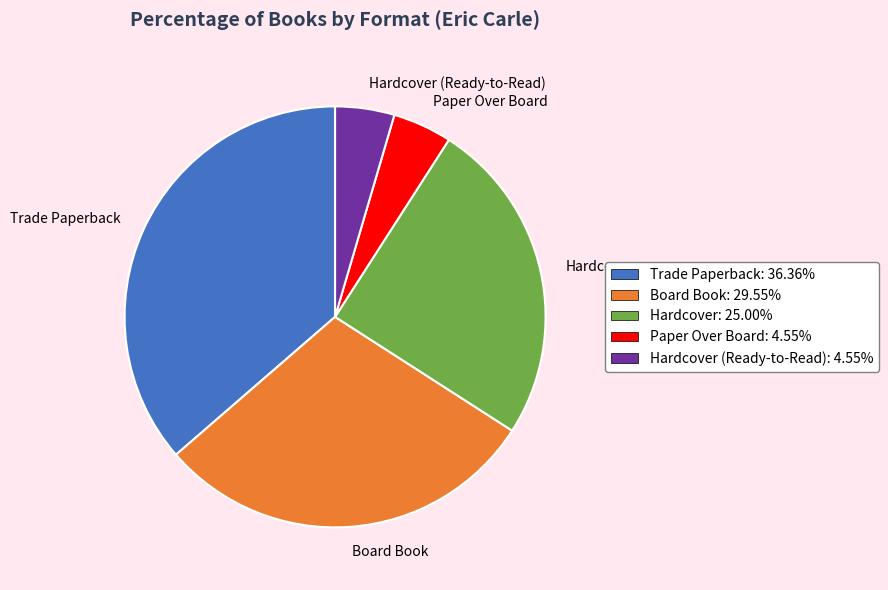

The Board Book slice represents 15% of the pie. True or false?

False